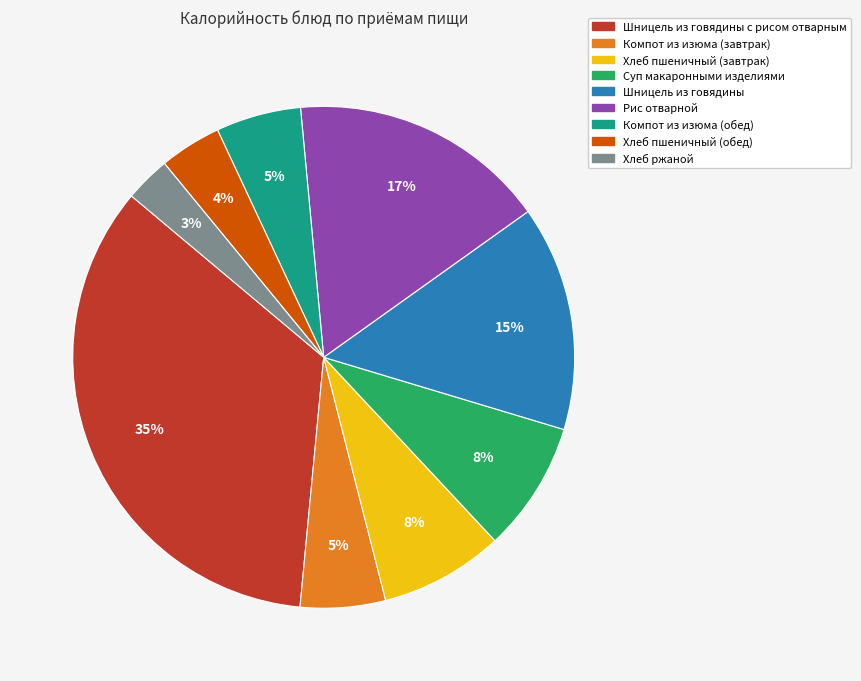

Does any single category account for the majority?

No